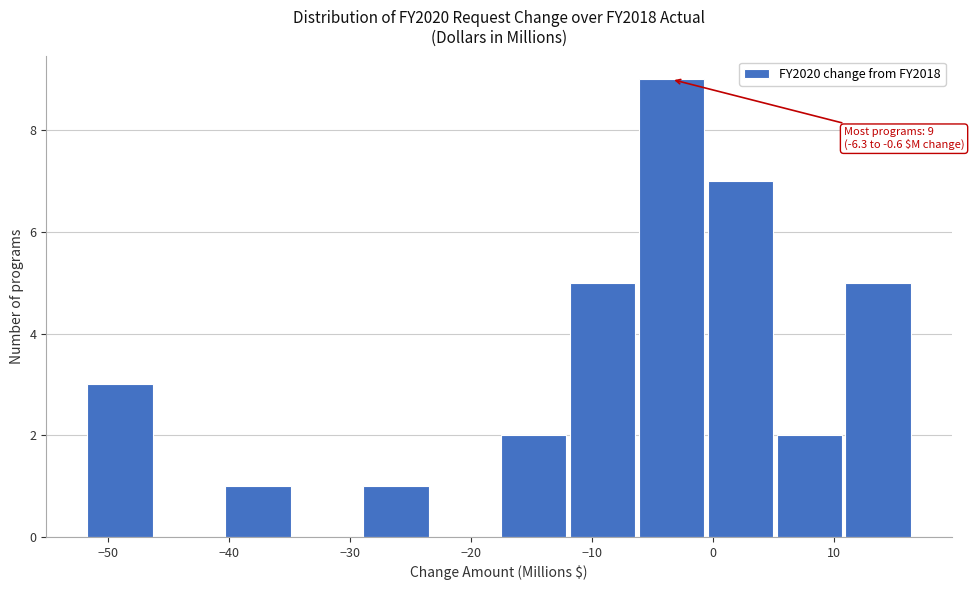

Which range on the x-axis has the tallest bar?

-6 to -1